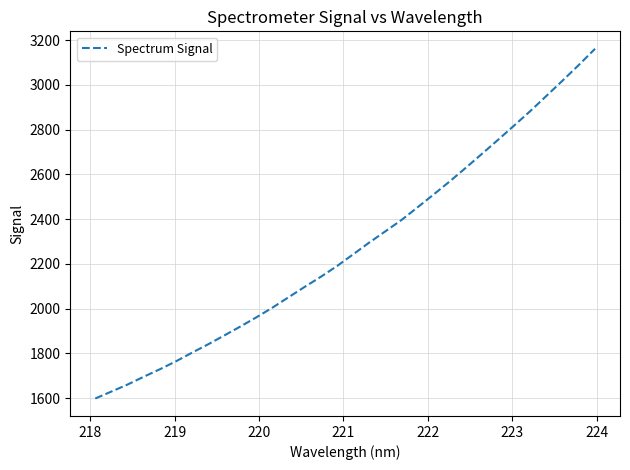

Reading right to left, list all the values displayed in this chart.

3161.3	3089.6	3020.3	2952.3	2884.5	2819.9	2756.1	2693.3	2631.1	2570.1	2511.6	2454.0	2397.1	2346.5	2296.4	2243.7	2191.4	2143.5	2098.4	2052.2	2005.6	1962.2	1920.7	1880.7	1841.1	1803.6	1765.0	1729.4	1695.8	1661.1	1629.8	1598.8